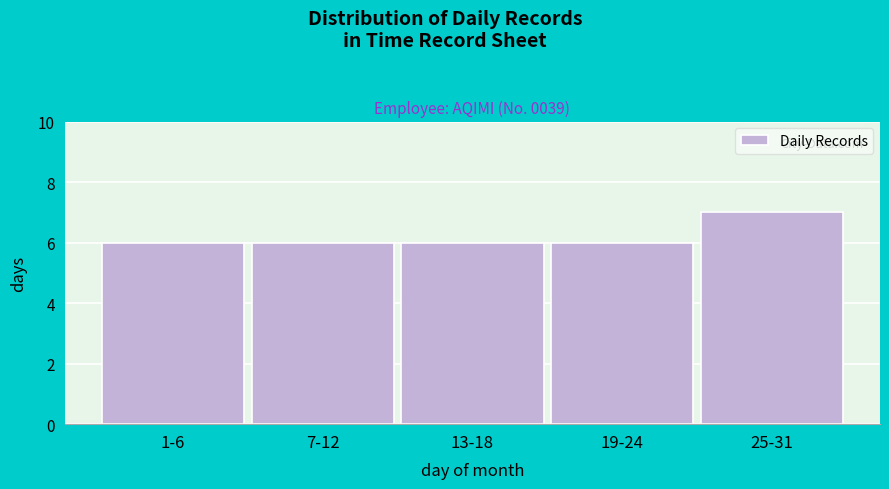

Reading right to left, what are all the values shown in this chart?

7	6	6	6	6